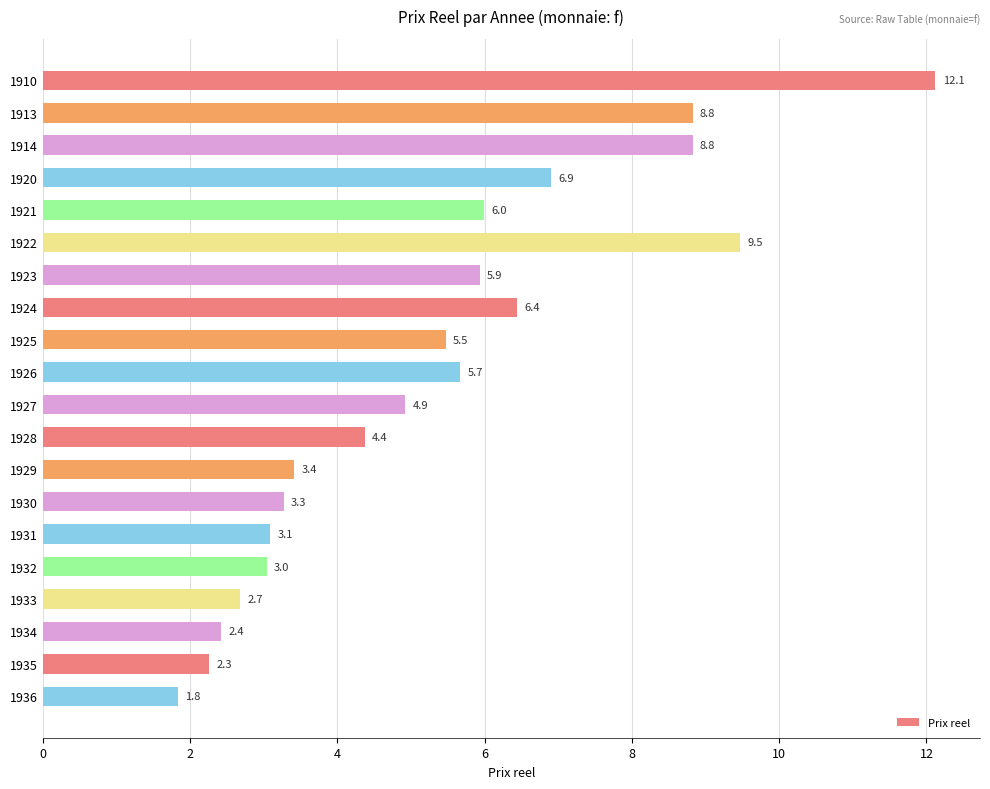

Are the bars grouped side by side (vs. stacked)?

No